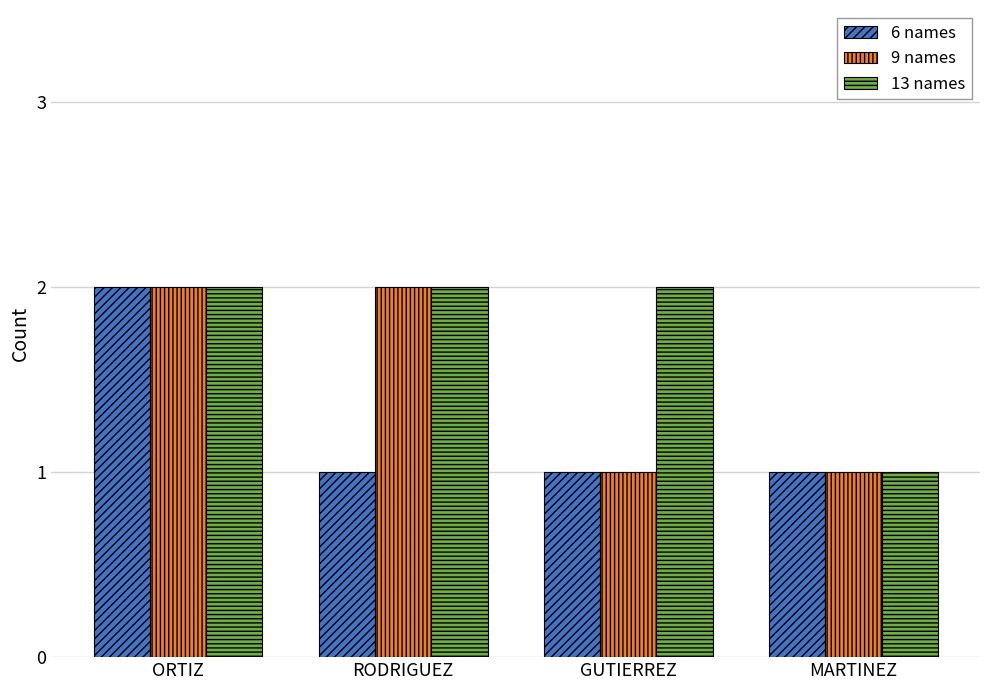

List the series in order of their overall mean, highest first.

13 names, 9 names, 6 names